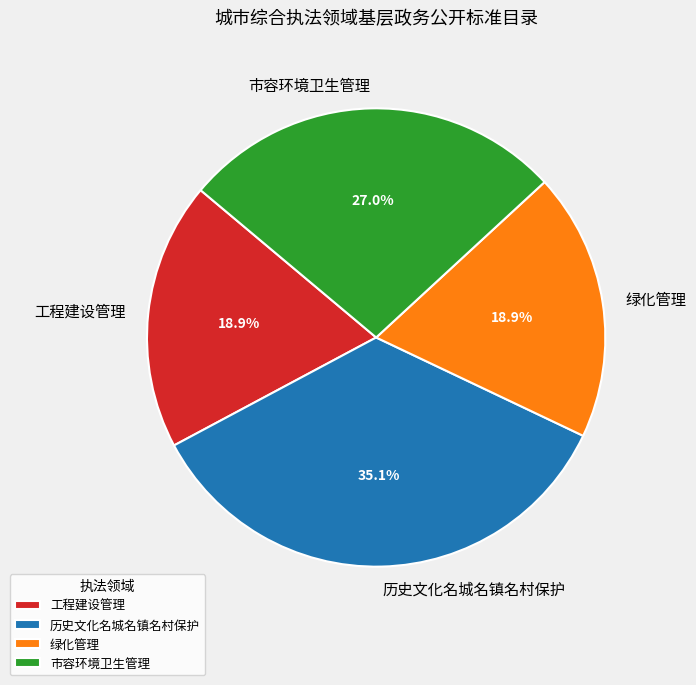

To the nearest percent, what portion does 历史文化名城名镇名村保护 represent?

35%